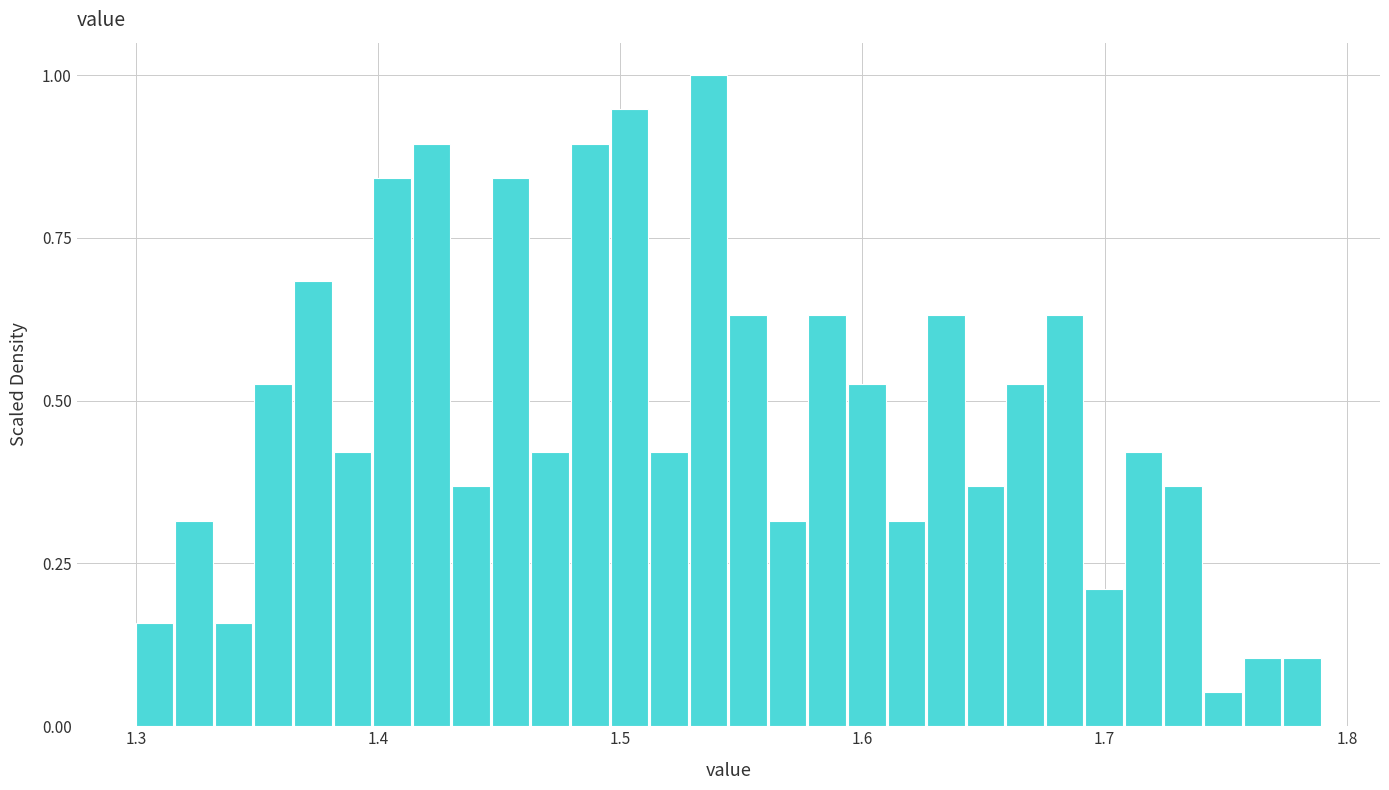

Around what value on the x-axis is the tallest bar? Give the approximate position of its centre, as read against the axis.

1.54